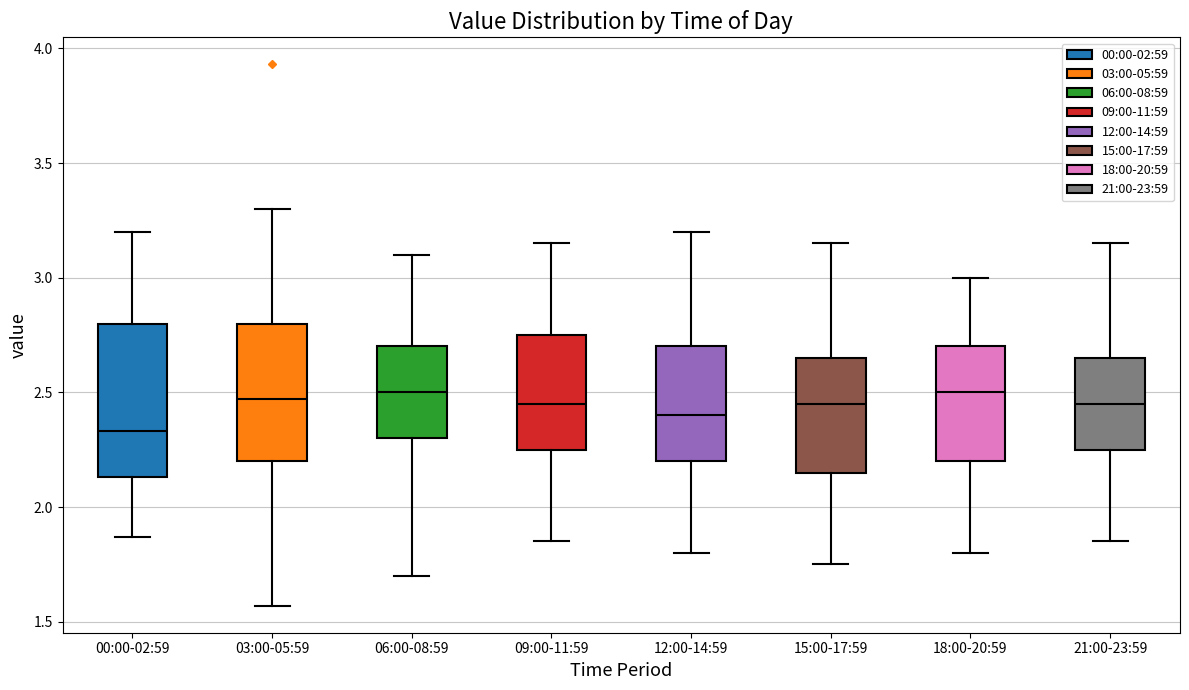

Which box is the tallest, from its lower edge to its upper edge?

00:00-02:59